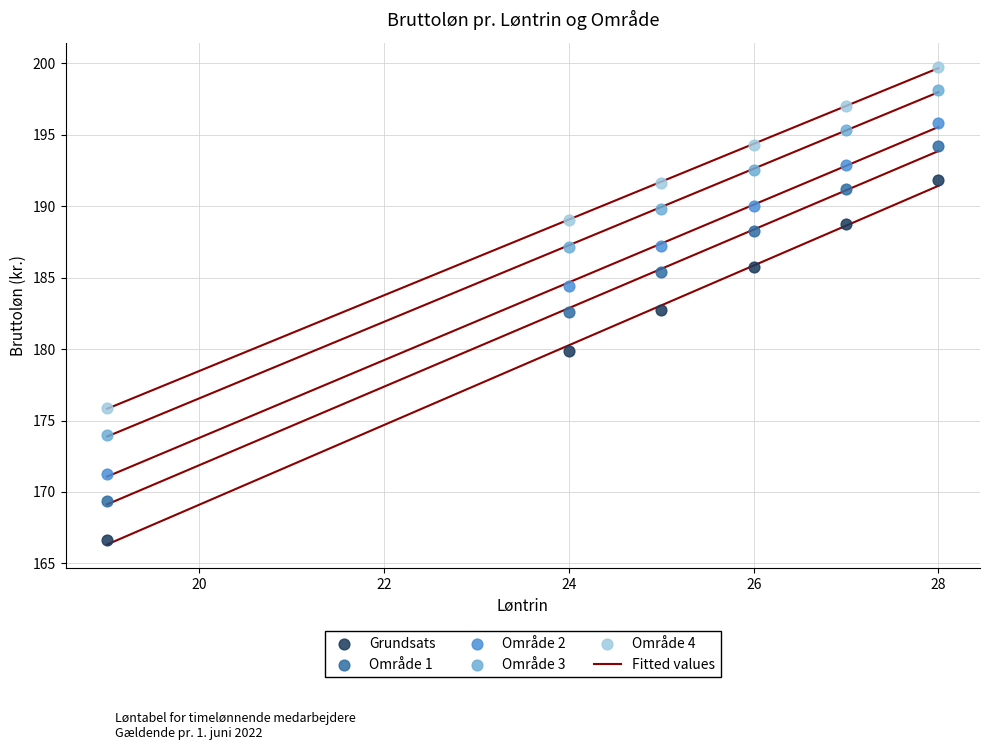

What is the X range (max minus min) for the scatter plot?

9.0